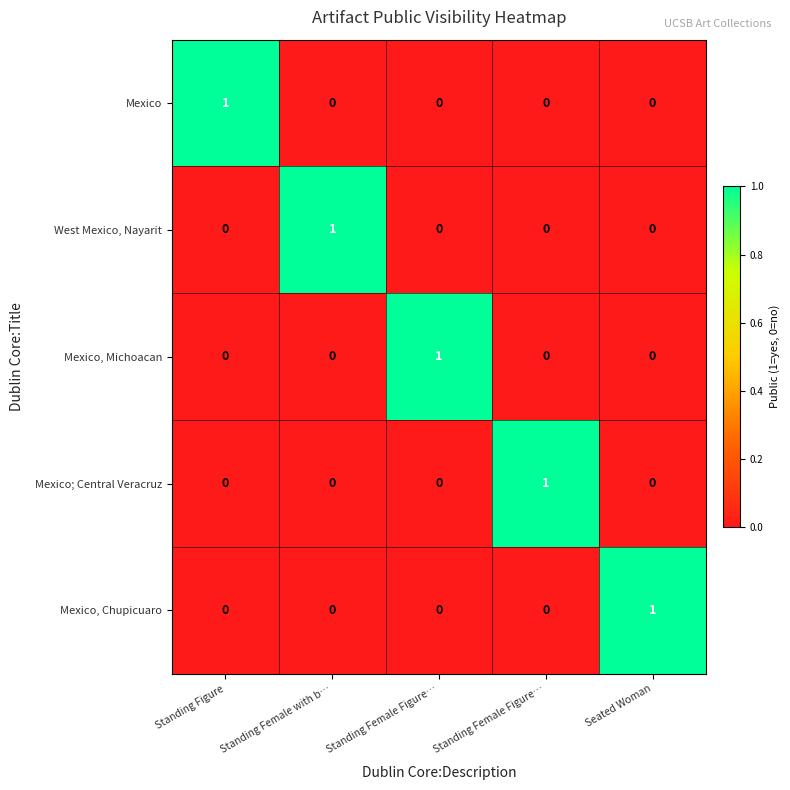

At which category is the sum across all series the highest?

Standing Figure